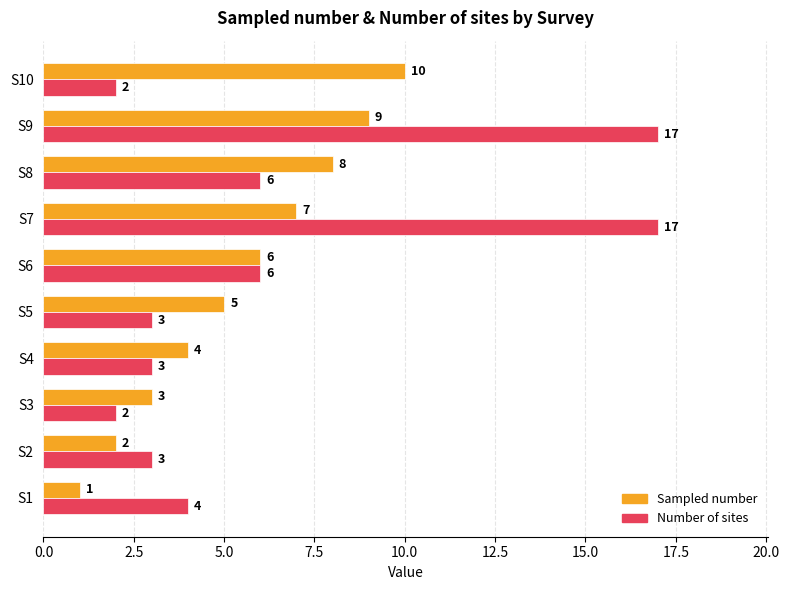

The Number of sites series shows 3 at S10. True or false?

False